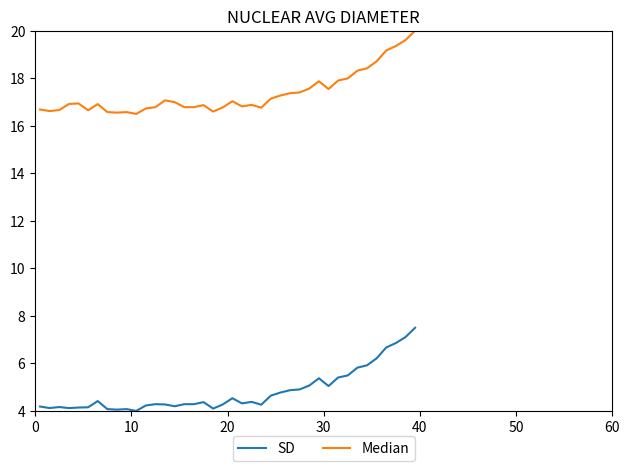

What is the smallest value displayed?

4.0